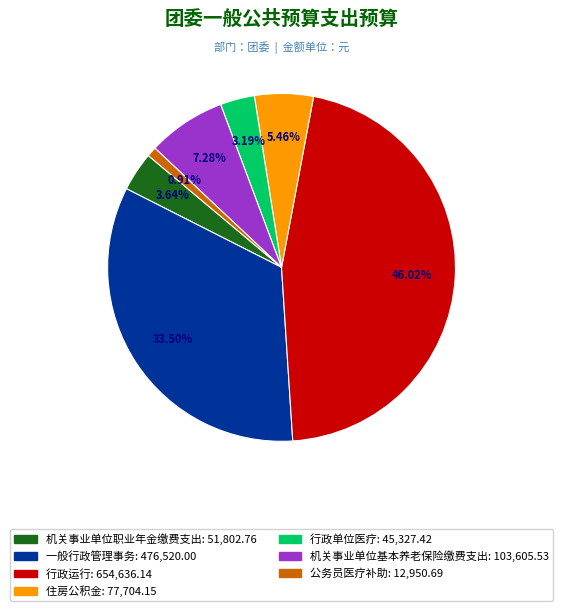

True or false: 机关事业单位职业年金缴费支出 accounts for 4% of the total.

True